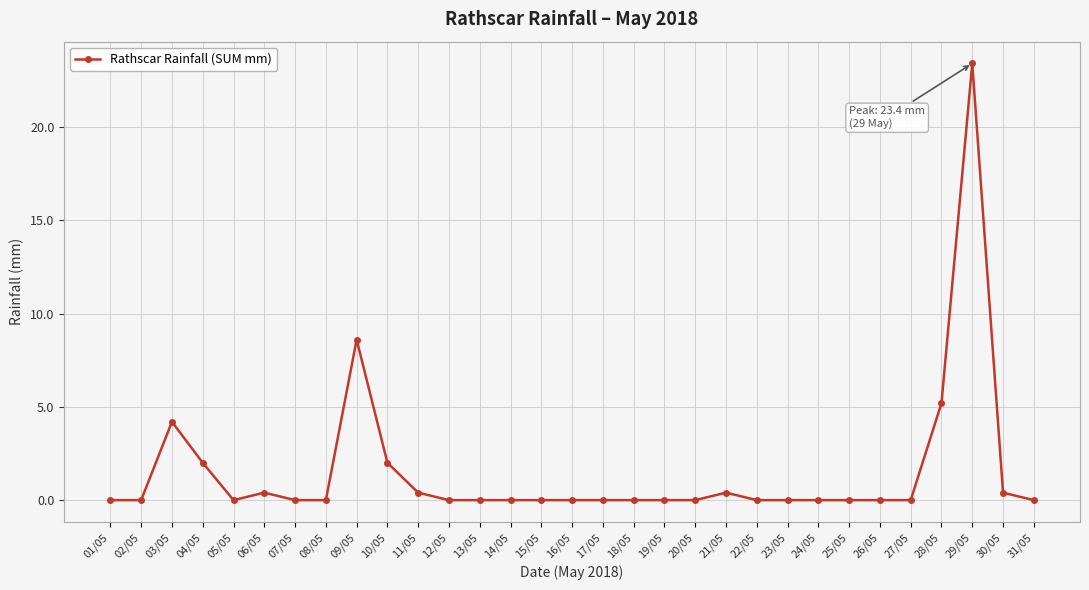

At which category does the chart reach its peak across all series?

29/05